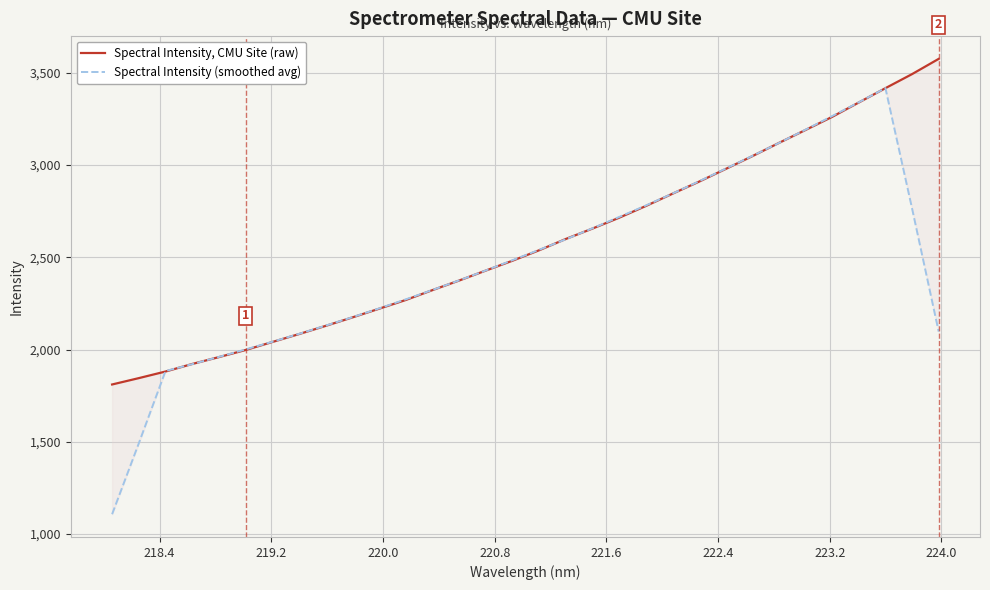

How many lines are shown in the chart?

2